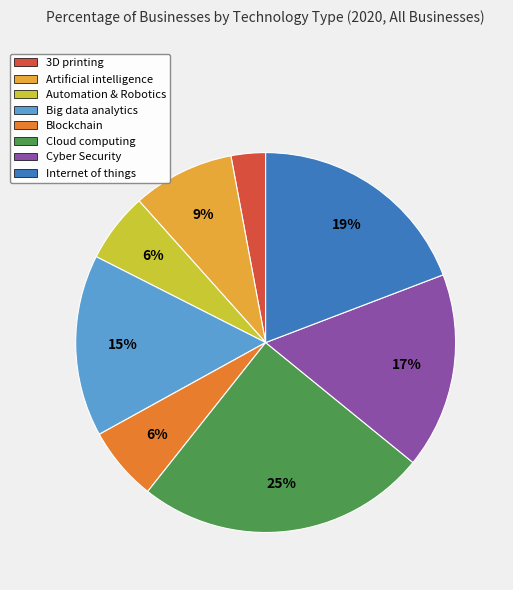

What percentage is the Cyber Security slice, to the nearest percent?

17%